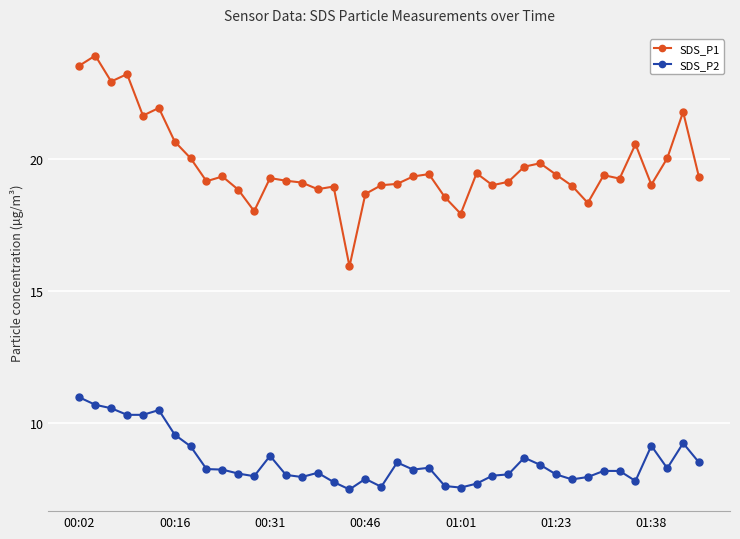

True or false: SDS_P2 and SDS_P1 intersect in this chart.

False